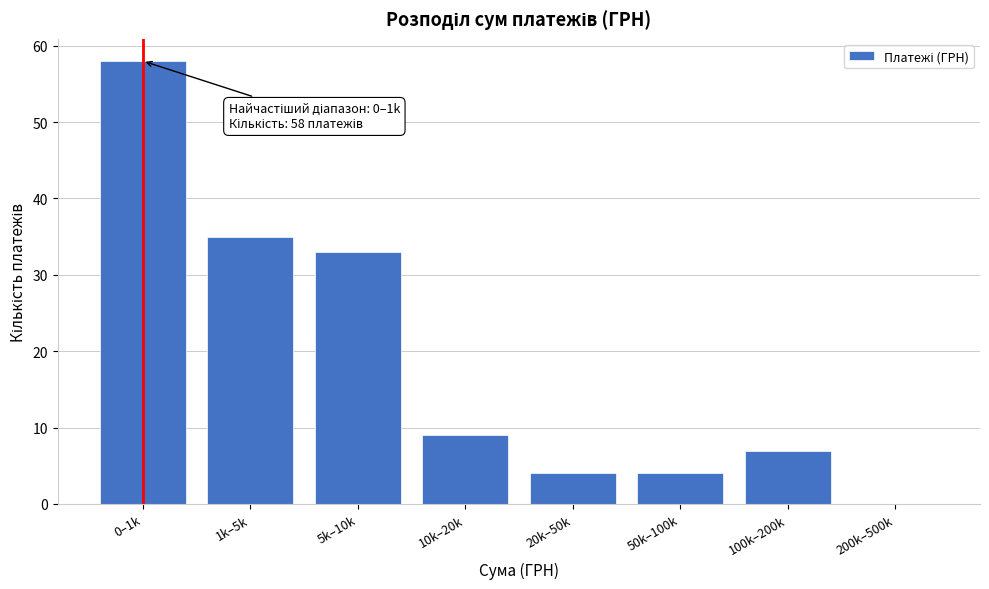

Reading right to left, list all the values displayed in this chart.

200k–500k=0	100k–200k=7	50k–100k=4	20k–50k=4	10k–20k=9	5k–10k=33	1k–5k=35	0–1k=58